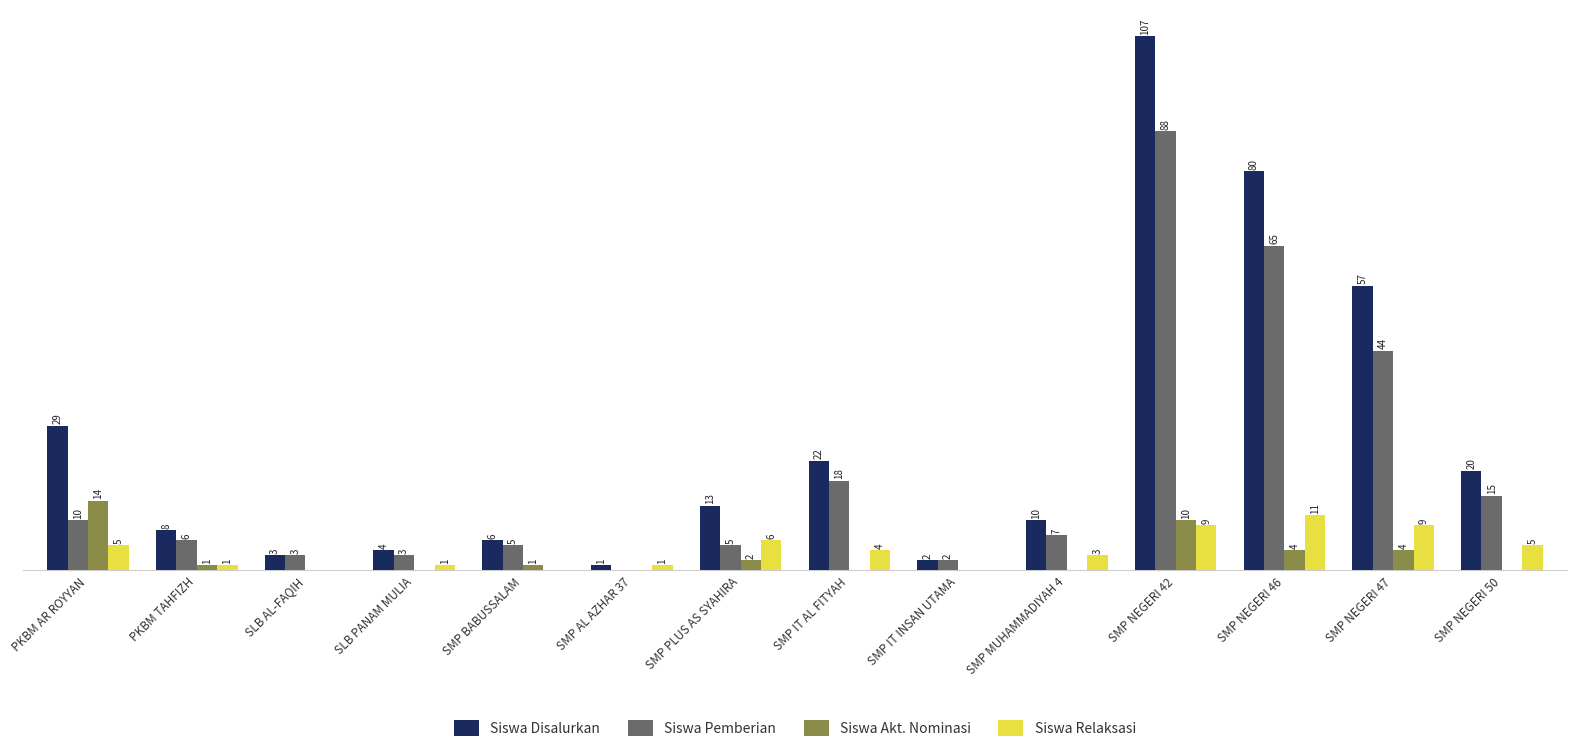

Are the bars grouped side by side (vs. stacked)?

Yes